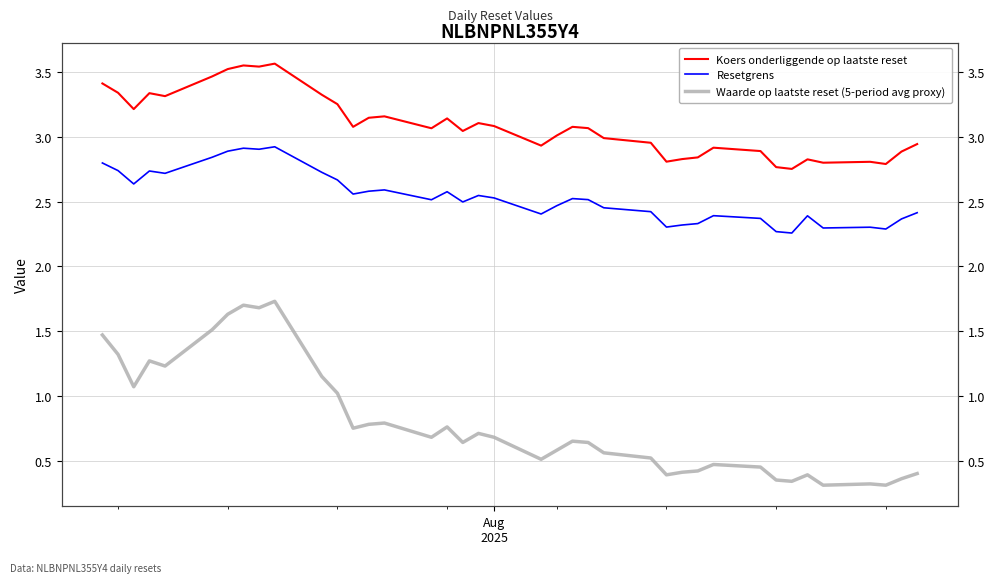

How many data points does each series have?

39